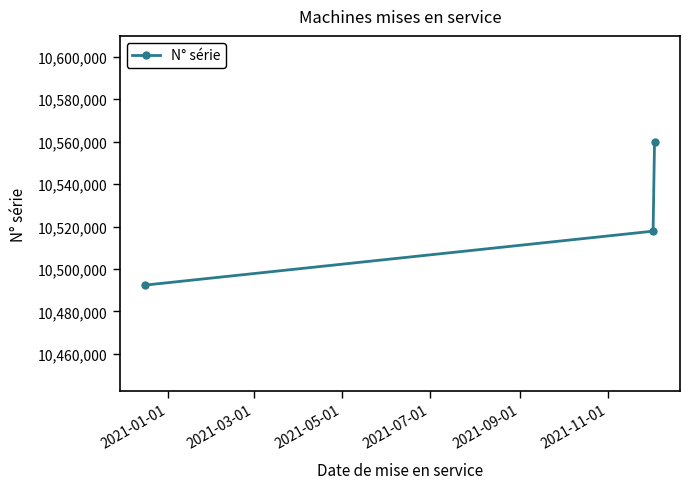

What is the minimum value shown in the chart?

10492396